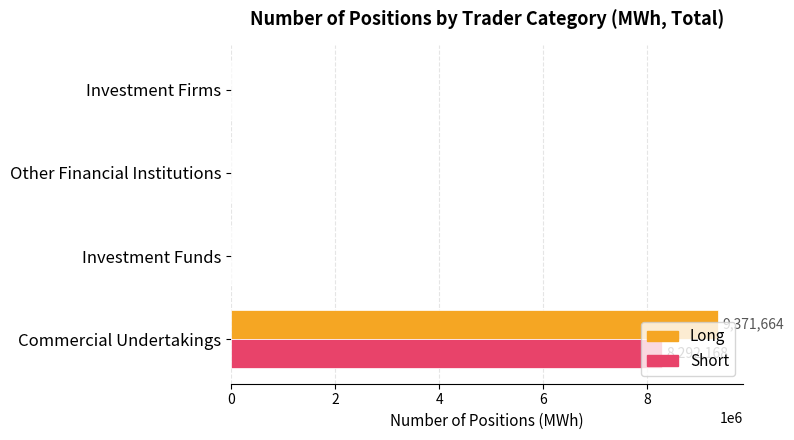

At which category is the sum across all series the highest?

Commercial Undertakings